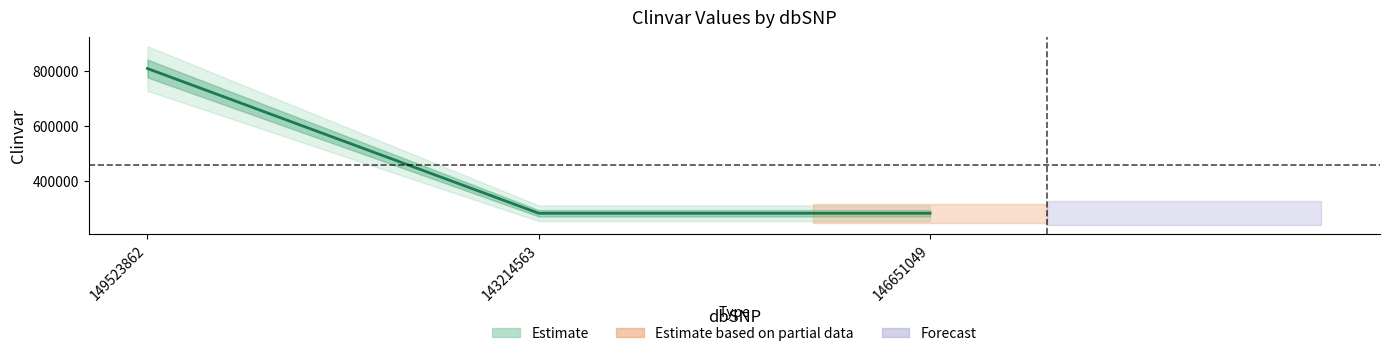

Count the number of categories in the chart.

3